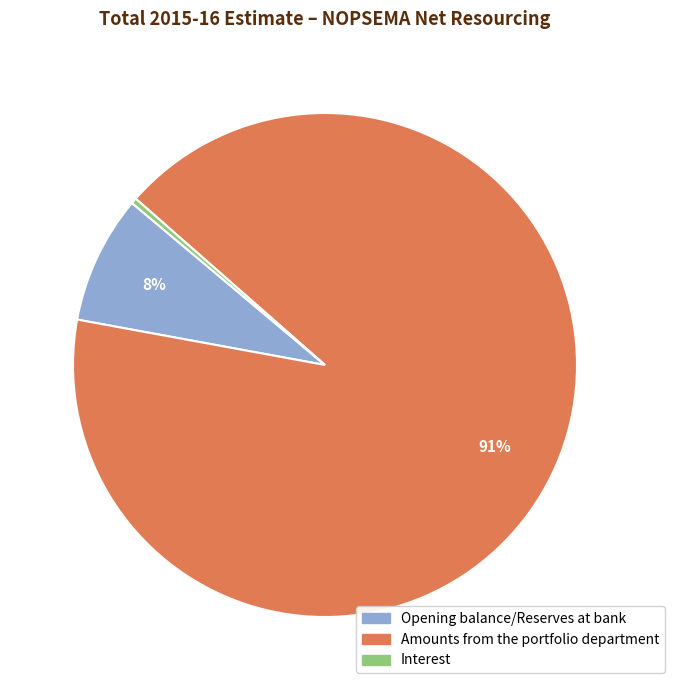

What percentage is the Opening balance/Reserves at bank slice, to the nearest percent?

8%